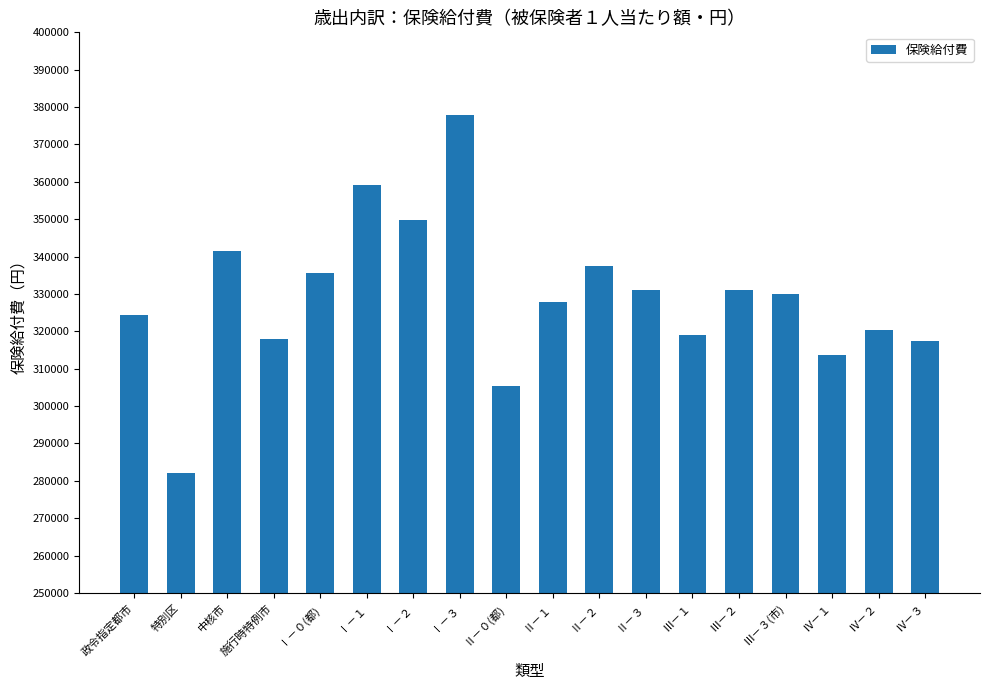

Which category has the highest value across all series?

Ⅰ－３